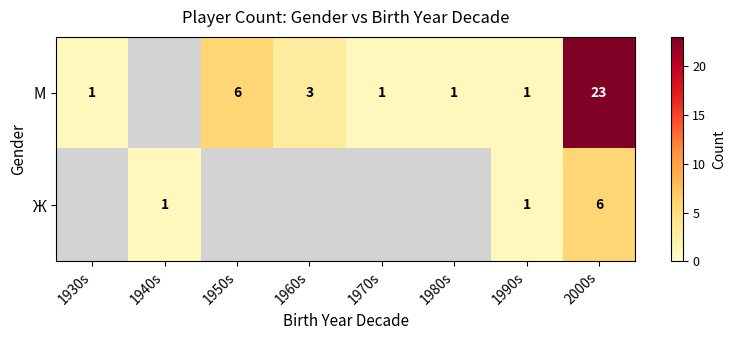

The М series shows 0 at 1970s. True or false?

False